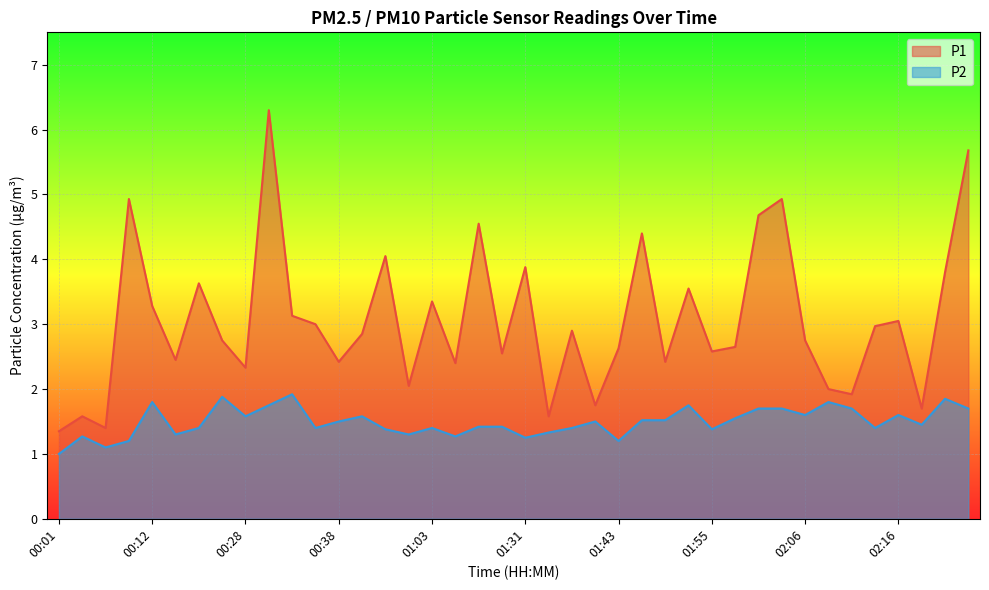

What is the spread (max minus min) of values at 02:24?

4.0